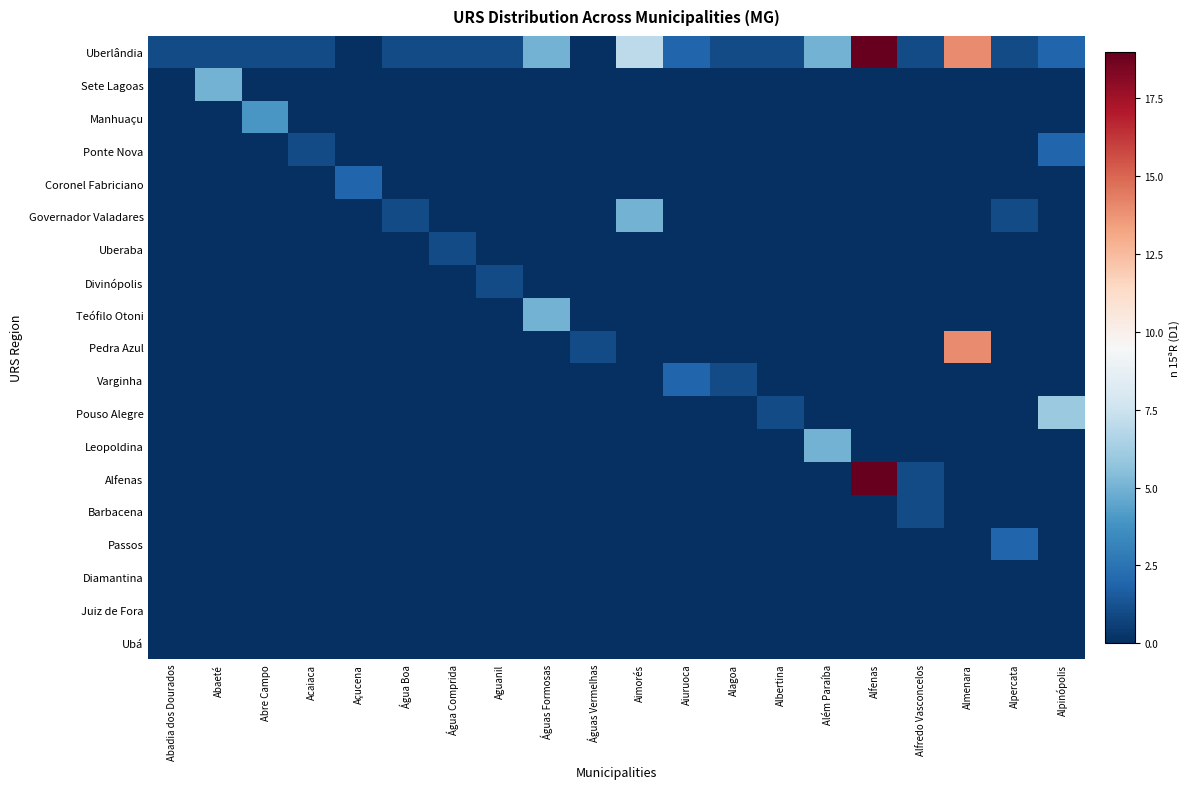

Reading left to right, what are all the values shown in this chart?

Uberlândia: Abadia dos Dourados=1	Abaeté=1	Abre Campo=1	Acaiaca=1	Açucena=0	Água Boa=1	Água Comprida=1	Aguanil=1	Águas Formosas=5	Águas Vermelhas=0	Aimorés=7	Aiuruoca=2	Alagoa=1	Albertina=1	Além Paraíba=5	Alfenas=19	Alfredo Vasconcelos=1	Almenara=14	Alpercata=1	Alpinópolis=2
Sete Lagoas: Abadia dos Dourados=0	Abaeté=5	Abre Campo=0	Acaiaca=0	Açucena=0	Água Boa=0	Água Comprida=0	Aguanil=0	Águas Formosas=0	Águas Vermelhas=0	Aimorés=0	Aiuruoca=0	Alagoa=0	Albertina=0	Além Paraíba=0	Alfenas=0	Alfredo Vasconcelos=0	Almenara=0	Alpercata=0	Alpinópolis=0
Manhuaçu: Abadia dos Dourados=0	Abaeté=0	Abre Campo=4	Acaiaca=0	Açucena=0	Água Boa=0	Água Comprida=0	Aguanil=0	Águas Formosas=0	Águas Vermelhas=0	Aimorés=0	Aiuruoca=0	Alagoa=0	Albertina=0	Além Paraíba=0	Alfenas=0	Alfredo Vasconcelos=0	Almenara=0	Alpercata=0	Alpinópolis=0
Ponte Nova: Abadia dos Dourados=0	Abaeté=0	Abre Campo=0	Acaiaca=1	Açucena=0	Água Boa=0	Água Comprida=0	Aguanil=0	Águas Formosas=0	Águas Vermelhas=0	Aimorés=0	Aiuruoca=0	Alagoa=0	Albertina=0	Além Paraíba=0	Alfenas=0	Alfredo Vasconcelos=0	Almenara=0	Alpercata=0	Alpinópolis=2
Coronel Fabriciano: Abadia dos Dourados=0	Abaeté=0	Abre Campo=0	Acaiaca=0	Açucena=2	Água Boa=0	Água Comprida=0	Aguanil=0	Águas Formosas=0	Águas Vermelhas=0	Aimorés=0	Aiuruoca=0	Alagoa=0	Albertina=0	Além Paraíba=0	Alfenas=0	Alfredo Vasconcelos=0	Almenara=0	Alpercata=0	Alpinópolis=0
Governador Valadares: Abadia dos Dourados=0	Abaeté=0	Abre Campo=0	Acaiaca=0	Açucena=0	Água Boa=1	Água Comprida=0	Aguanil=0	Águas Formosas=0	Águas Vermelhas=0	Aimorés=5	Aiuruoca=0	Alagoa=0	Albertina=0	Além Paraíba=0	Alfenas=0	Alfredo Vasconcelos=0	Almenara=0	Alpercata=1	Alpinópolis=0
Uberaba: Abadia dos Dourados=0	Abaeté=0	Abre Campo=0	Acaiaca=0	Açucena=0	Água Boa=0	Água Comprida=1	Aguanil=0	Águas Formosas=0	Águas Vermelhas=0	Aimorés=0	Aiuruoca=0	Alagoa=0	Albertina=0	Além Paraíba=0	Alfenas=0	Alfredo Vasconcelos=0	Almenara=0	Alpercata=0	Alpinópolis=0
Divinópolis: Abadia dos Dourados=0	Abaeté=0	Abre Campo=0	Acaiaca=0	Açucena=0	Água Boa=0	Água Comprida=0	Aguanil=1	Águas Formosas=0	Águas Vermelhas=0	Aimorés=0	Aiuruoca=0	Alagoa=0	Albertina=0	Além Paraíba=0	Alfenas=0	Alfredo Vasconcelos=0	Almenara=0	Alpercata=0	Alpinópolis=0
Teófilo Otoni: Abadia dos Dourados=0	Abaeté=0	Abre Campo=0	Acaiaca=0	Açucena=0	Água Boa=0	Água Comprida=0	Aguanil=0	Águas Formosas=5	Águas Vermelhas=0	Aimorés=0	Aiuruoca=0	Alagoa=0	Albertina=0	Além Paraíba=0	Alfenas=0	Alfredo Vasconcelos=0	Almenara=0	Alpercata=0	Alpinópolis=0
Pedra Azul: Abadia dos Dourados=0	Abaeté=0	Abre Campo=0	Acaiaca=0	Açucena=0	Água Boa=0	Água Comprida=0	Aguanil=0	Águas Formosas=0	Águas Vermelhas=1	Aimorés=0	Aiuruoca=0	Alagoa=0	Albertina=0	Além Paraíba=0	Alfenas=0	Alfredo Vasconcelos=0	Almenara=14	Alpercata=0	Alpinópolis=0
Varginha: Abadia dos Dourados=0	Abaeté=0	Abre Campo=0	Acaiaca=0	Açucena=0	Água Boa=0	Água Comprida=0	Aguanil=0	Águas Formosas=0	Águas Vermelhas=0	Aimorés=0	Aiuruoca=2	Alagoa=1	Albertina=0	Além Paraíba=0	Alfenas=0	Alfredo Vasconcelos=0	Almenara=0	Alpercata=0	Alpinópolis=0
Pouso Alegre: Abadia dos Dourados=0	Abaeté=0	Abre Campo=0	Acaiaca=0	Açucena=0	Água Boa=0	Água Comprida=0	Aguanil=0	Águas Formosas=0	Águas Vermelhas=0	Aimorés=0	Aiuruoca=0	Alagoa=0	Albertina=1	Além Paraíba=0	Alfenas=0	Alfredo Vasconcelos=0	Almenara=0	Alpercata=0	Alpinópolis=6
Leopoldina: Abadia dos Dourados=0	Abaeté=0	Abre Campo=0	Acaiaca=0	Açucena=0	Água Boa=0	Água Comprida=0	Aguanil=0	Águas Formosas=0	Águas Vermelhas=0	Aimorés=0	Aiuruoca=0	Alagoa=0	Albertina=0	Além Paraíba=5	Alfenas=0	Alfredo Vasconcelos=0	Almenara=0	Alpercata=0	Alpinópolis=0
Alfenas: Abadia dos Dourados=0	Abaeté=0	Abre Campo=0	Acaiaca=0	Açucena=0	Água Boa=0	Água Comprida=0	Aguanil=0	Águas Formosas=0	Águas Vermelhas=0	Aimorés=0	Aiuruoca=0	Alagoa=0	Albertina=0	Além Paraíba=0	Alfenas=19	Alfredo Vasconcelos=1	Almenara=0	Alpercata=0	Alpinópolis=0
Barbacena: Abadia dos Dourados=0	Abaeté=0	Abre Campo=0	Acaiaca=0	Açucena=0	Água Boa=0	Água Comprida=0	Aguanil=0	Águas Formosas=0	Águas Vermelhas=0	Aimorés=0	Aiuruoca=0	Alagoa=0	Albertina=0	Além Paraíba=0	Alfenas=0	Alfredo Vasconcelos=1	Almenara=0	Alpercata=0	Alpinópolis=0
Passos: Abadia dos Dourados=0	Abaeté=0	Abre Campo=0	Acaiaca=0	Açucena=0	Água Boa=0	Água Comprida=0	Aguanil=0	Águas Formosas=0	Águas Vermelhas=0	Aimorés=0	Aiuruoca=0	Alagoa=0	Albertina=0	Além Paraíba=0	Alfenas=0	Alfredo Vasconcelos=0	Almenara=0	Alpercata=2	Alpinópolis=0
Diamantina: Abadia dos Dourados=0	Abaeté=0	Abre Campo=0	Acaiaca=0	Açucena=0	Água Boa=0	Água Comprida=0	Aguanil=0	Águas Formosas=0	Águas Vermelhas=0	Aimorés=0	Aiuruoca=0	Alagoa=0	Albertina=0	Além Paraíba=0	Alfenas=0	Alfredo Vasconcelos=0	Almenara=0	Alpercata=0	Alpinópolis=0
Juiz de Fora: Abadia dos Dourados=0	Abaeté=0	Abre Campo=0	Acaiaca=0	Açucena=0	Água Boa=0	Água Comprida=0	Aguanil=0	Águas Formosas=0	Águas Vermelhas=0	Aimorés=0	Aiuruoca=0	Alagoa=0	Albertina=0	Além Paraíba=0	Alfenas=0	Alfredo Vasconcelos=0	Almenara=0	Alpercata=0	Alpinópolis=0
Ubá: Abadia dos Dourados=0	Abaeté=0	Abre Campo=0	Acaiaca=0	Açucena=0	Água Boa=0	Água Comprida=0	Aguanil=0	Águas Formosas=0	Águas Vermelhas=0	Aimorés=0	Aiuruoca=0	Alagoa=0	Albertina=0	Além Paraíba=0	Alfenas=0	Alfredo Vasconcelos=0	Almenara=0	Alpercata=0	Alpinópolis=0